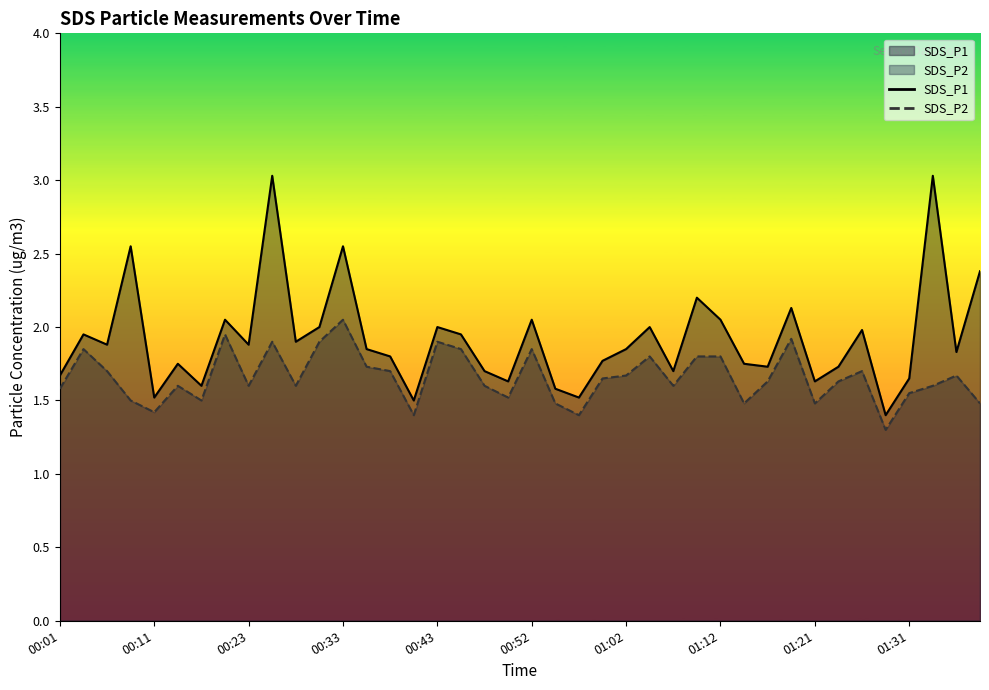

What is the total value across all series at 00:33?

4.6